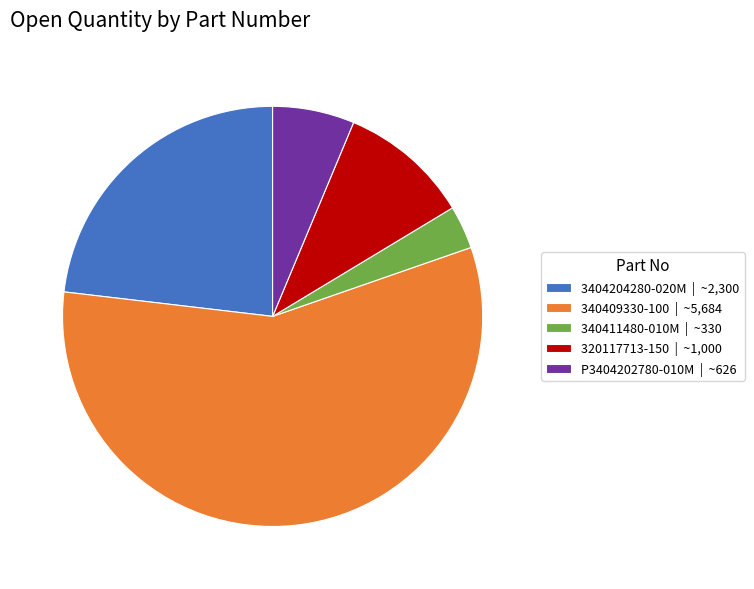

What is the largest slice in the pie chart?

340409330-100